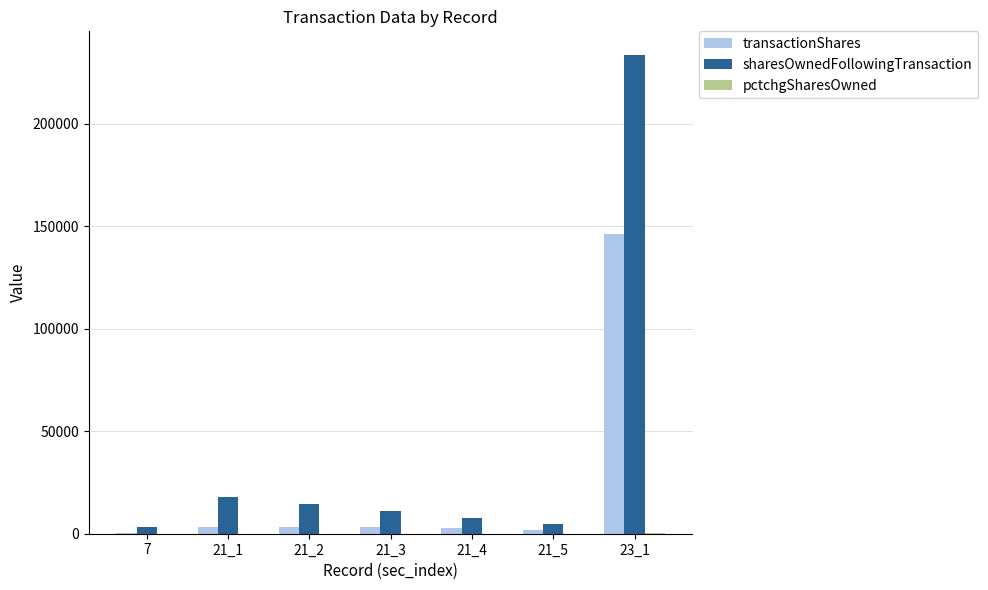

What is the sum of all transactionShares values?

161889